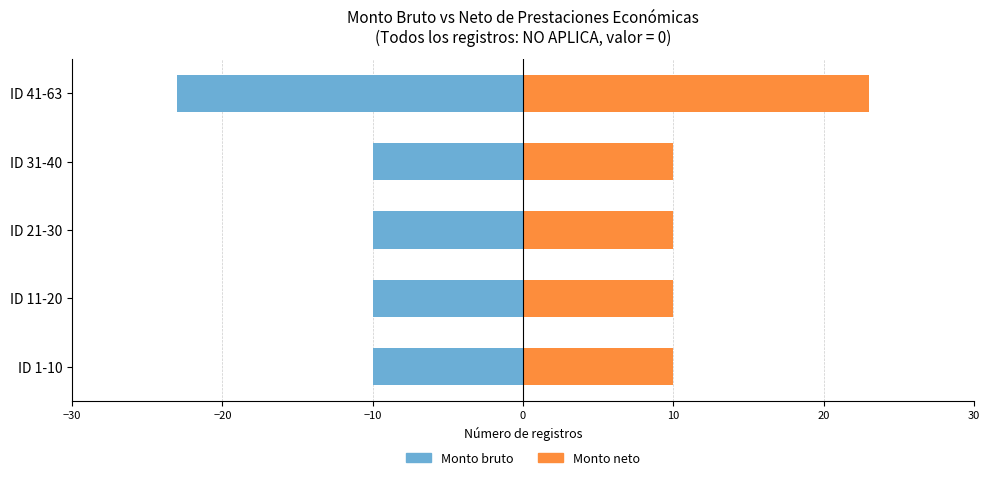

How many bars are there in total?

10